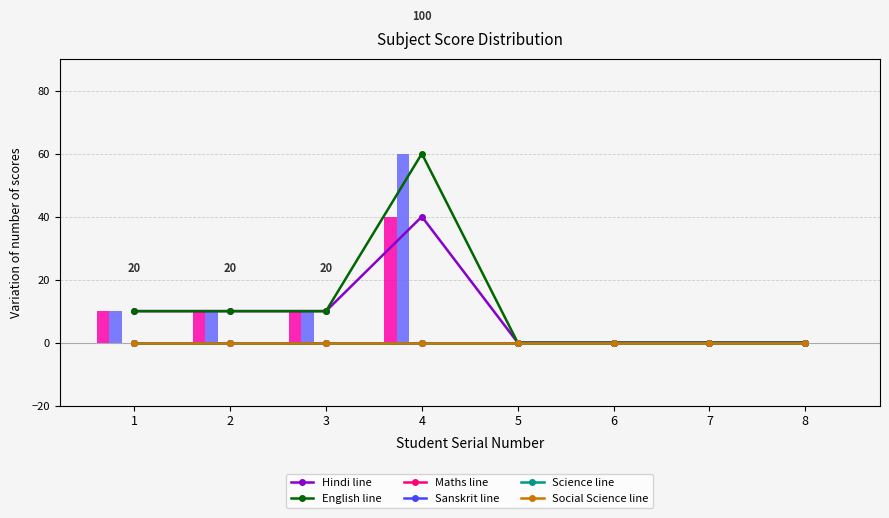

Which label corresponds to the largest value in the chart?

4